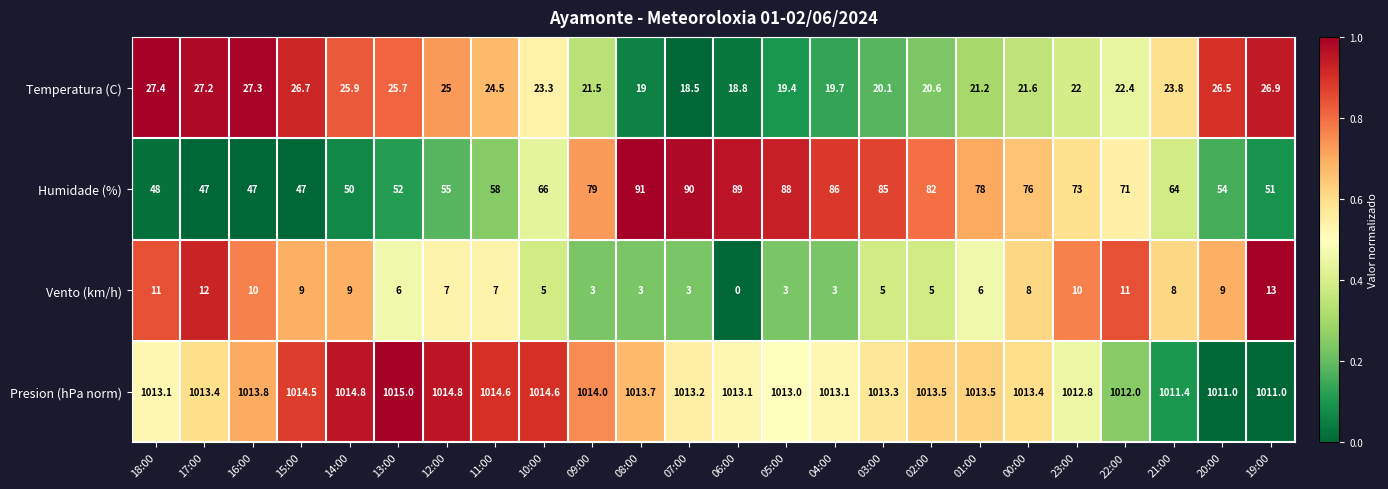

What is the spread (max minus min) of values at 12:00?

1007.8